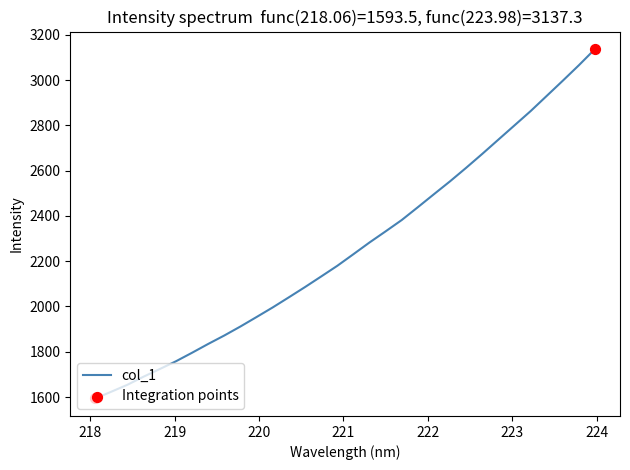

What is the difference between the maximum and minimum values?

1543.9